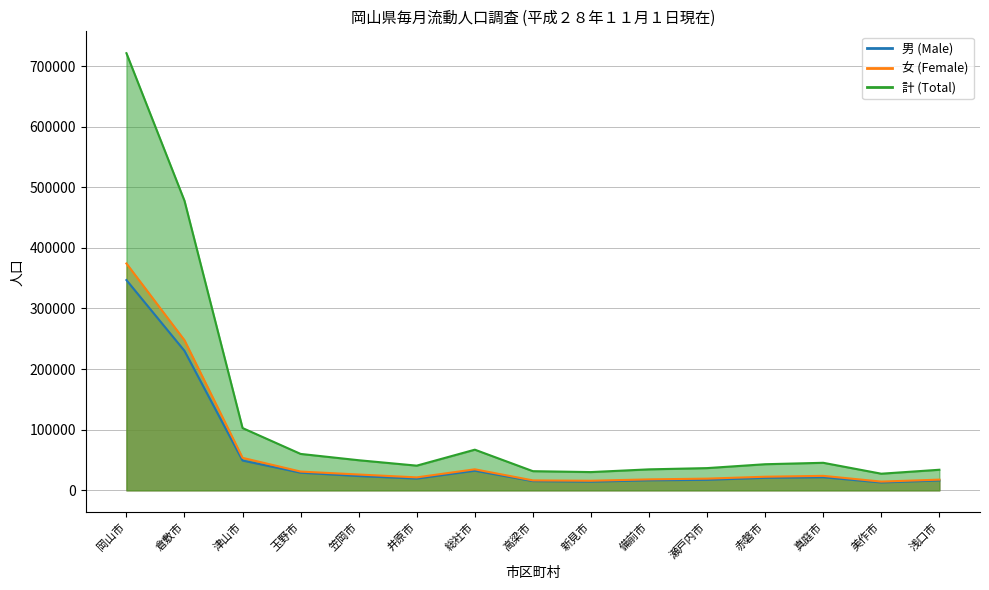

What is the total value across all series at 美作市?

54832